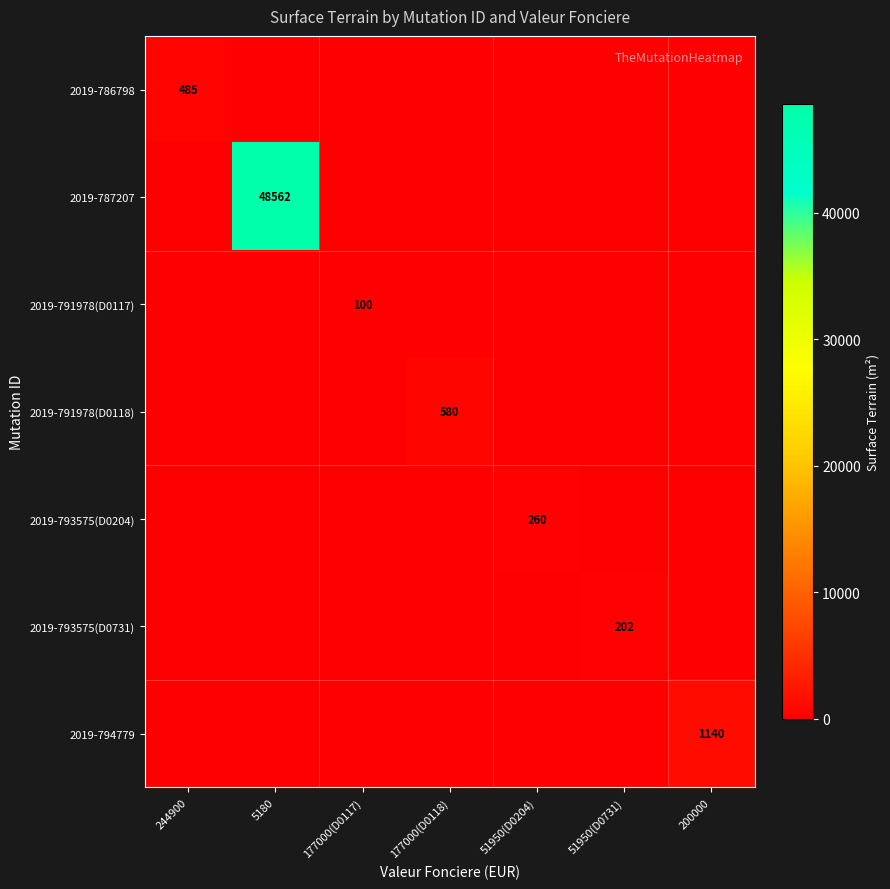

True or false: 2019-794779 has a value of 1140 at 200000.

True